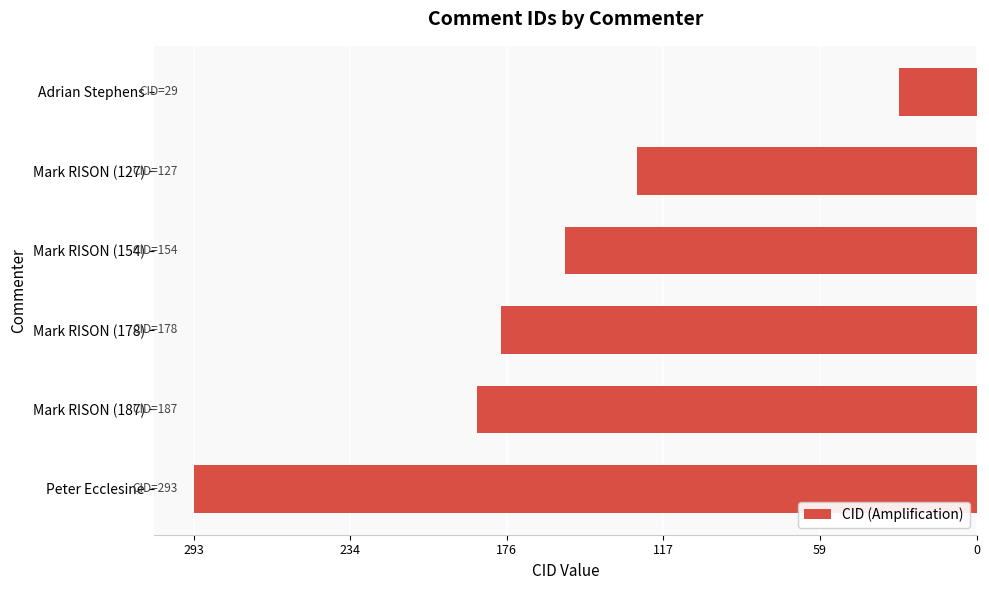

Does the chart contain any negative values?

Yes